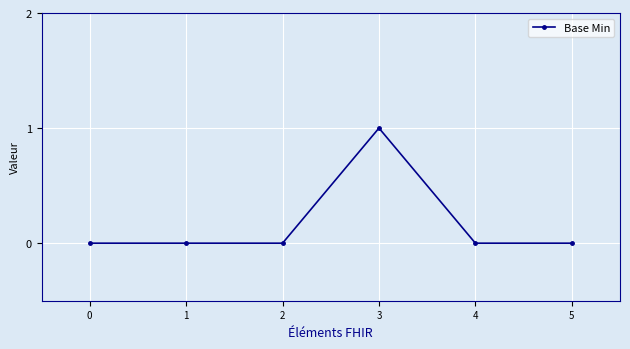

At which category does the chart reach its peak across all series?

3